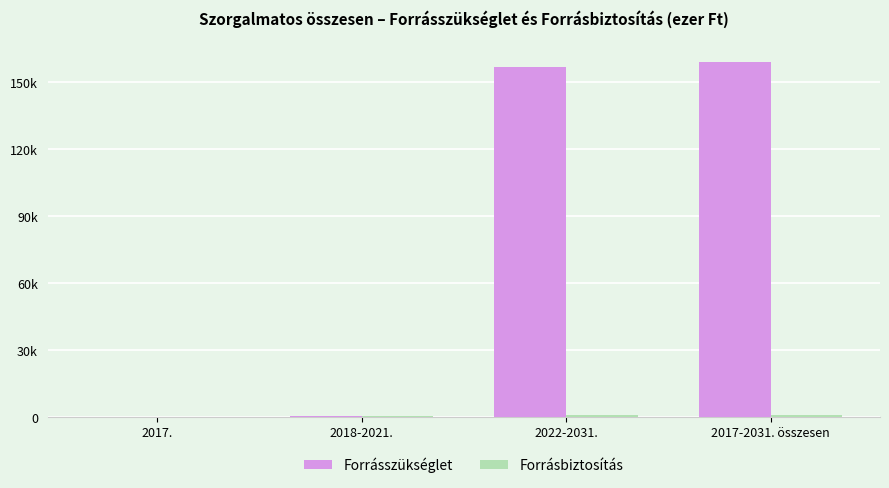

Are the bars horizontal?

No